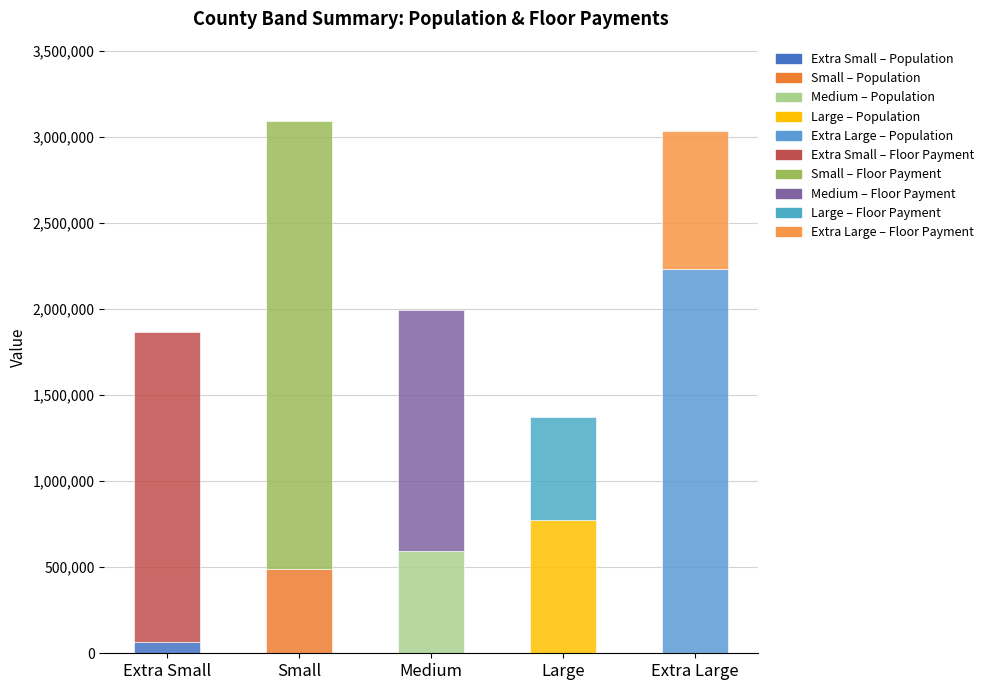

What is the total value across all series at Large?

1374399.0